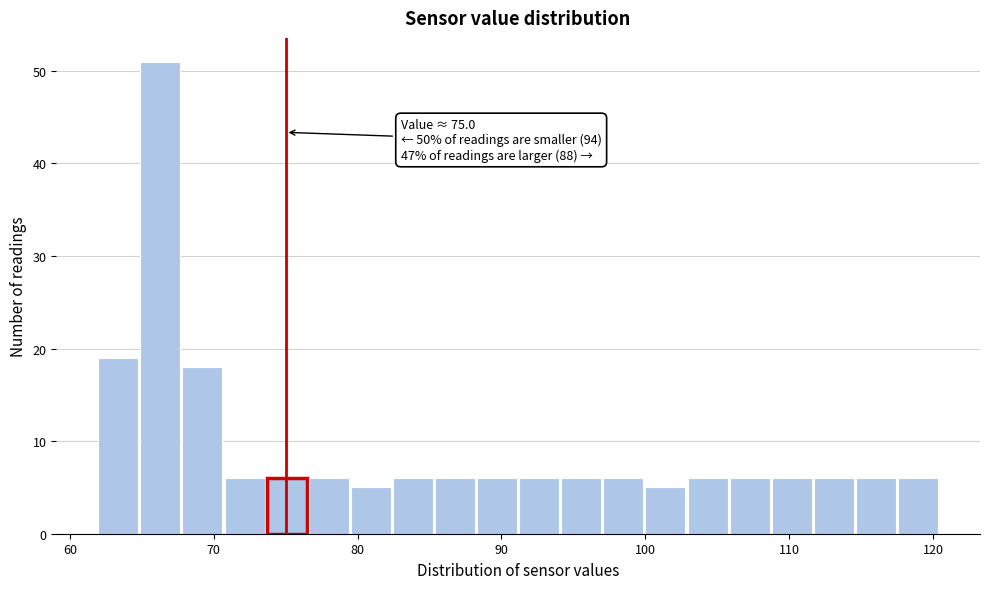

Read against the x-axis, roughly where is the centre of the tallest bar?

66